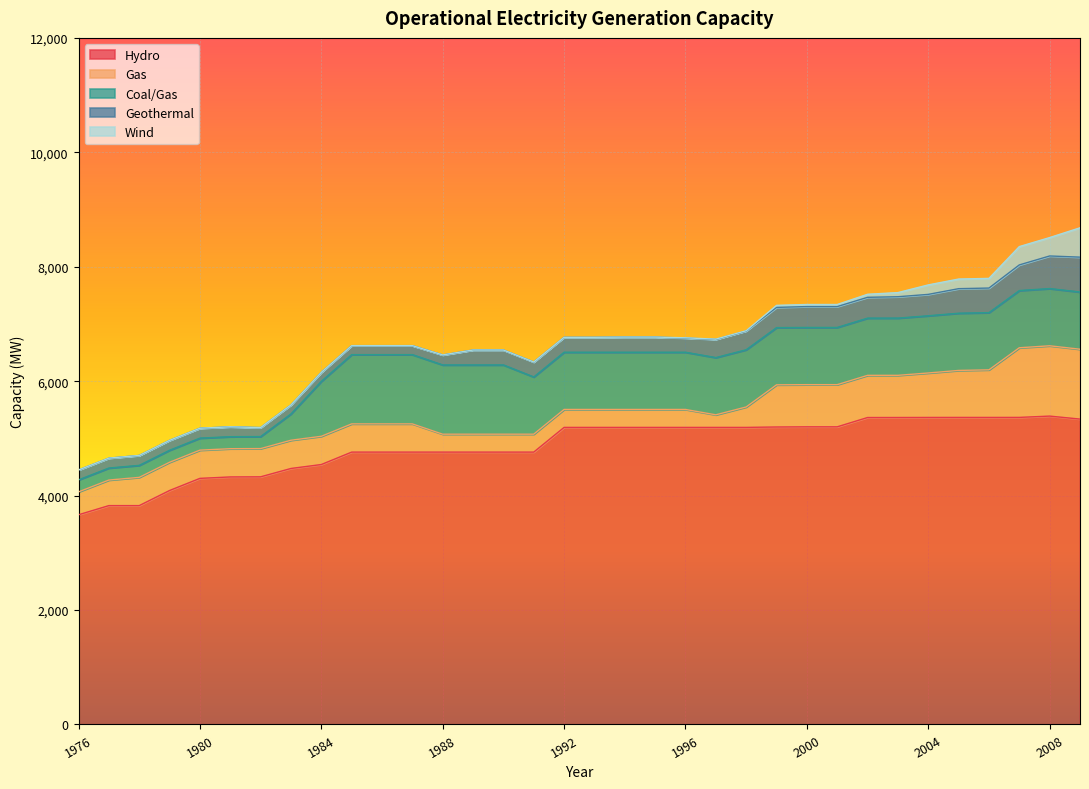

Reading left to right, extract all data points from this chart.

Hydro: 1976=3665.3	1977=3825.3	1978=3825.3	1979=4089.3	1980=4301.3	1981=4326.3	1982=4328.3	1983=4474.2	1984=4543.2	1985=4760.2	1986=4760.2	1987=4760.2	1988=4760.2	1989=4760.2	1990=4760.2	1991=4760.2	1992=5192.2	1993=5192.2	1994=5192.2	1995=5192.2	1996=5192.2	1997=5192.2	1998=5192.2	1999=5199.2	2000=5202.2	2001=5202.2	2002=5364.8	2003=5365.2	2004=5366.3	2005=5366.7	2006=5366.5	2007=5367.0	2008=5389.6	2009=5337.6
Gas: 1976=400.0	1977=446.8	1978=493.5	1979=493.5	1980=493.5	1981=493.5	1982=493.5	1983=493.5	1984=493.5	1985=493.5	1986=493.5	1987=493.5	1988=313.5	1989=313.5	1990=313.5	1991=313.5	1992=313.5	1993=313.5	1994=313.5	1995=313.5	1996=313.5	1997=220.0	1998=357.0	1999=737.0	2000=737.0	2001=737.0	2002=737.0	2003=737.0	2004=777.0	2005=821.0	2006=831.9	2007=1216.9	2008=1229.0	2009=1221.0
Coal/Gas: 1976=210.0	1977=210.0	1978=210.0	1979=210.0	1980=210.0	1981=210.0	1982=210.0	1983=460.0	1984=960.0	1985=1210.0	1986=1210.0	1987=1210.0	1988=1210.0	1989=1210.0	1990=1210.0	1991=1000.0	1992=1000.0	1993=1000.0	1994=1000.0	1995=1000.0	1996=1000.0	1997=1000.0	1998=1000.0	1999=1000.0	2000=1000.0	2001=1000.0	2002=1000.0	2003=1000.0	2004=1000.0	2005=1000.0	2006=1000.0	2007=1000.0	2008=1000.0	2009=1000.0
Geothermal: 1976=173.0	1977=173.0	1978=173.0	1979=173.0	1980=173.0	1981=173.0	1982=157.2	1983=157.2	1984=157.2	1985=157.2	1986=157.2	1987=157.2	1988=175.0	1989=261.0	1990=261.0	1991=261.0	1992=261.0	1993=261.0	1994=265.0	1995=265.0	1996=248.0	1997=318.0	1998=328.0	1999=353.0	2000=365.0	2001=365.0	2002=363.8	2003=373.8	2004=373.8	2005=429.2	2006=429.2	2007=448.2	2008=569.7	2009=609.3
Wind: 1976=0.0	1977=0.0	1978=0.0	1979=0.0	1980=0.0	1981=0.0	1982=0.0	1983=0.0	1984=0.0	1985=0.0	1986=0.0	1987=0.0	1988=0.0	1989=0.0	1990=0.0	1991=0.0	1992=0.0	1993=0.2	1994=0.2	1995=0.2	1996=4.1	1997=4.1	1998=4.1	1999=35.8	2000=35.8	2001=35.8	2002=53.4	2003=72.2	2004=165.5	2005=168.0	2006=169.0	2007=320.0	2008=321.5	2009=512.9